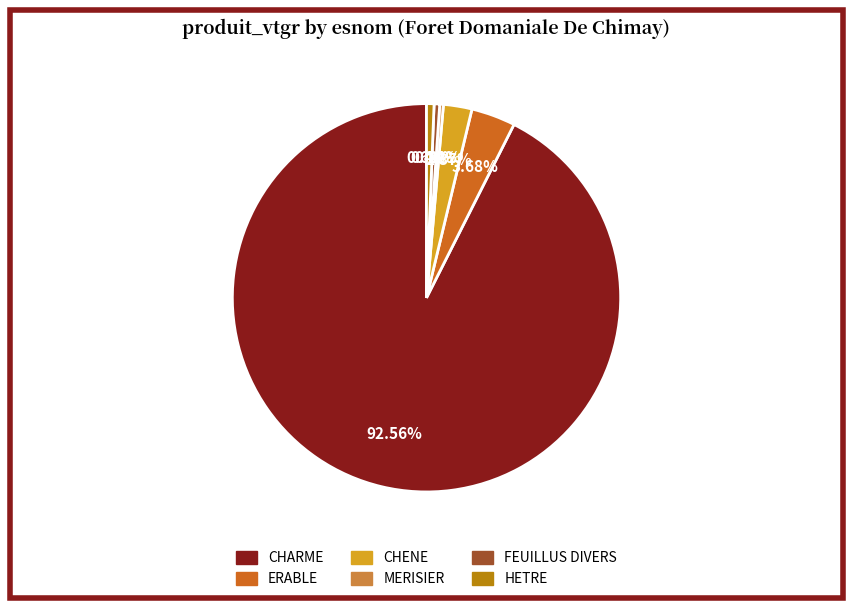

How much of the chart is everything except MERISIER?

99.7%